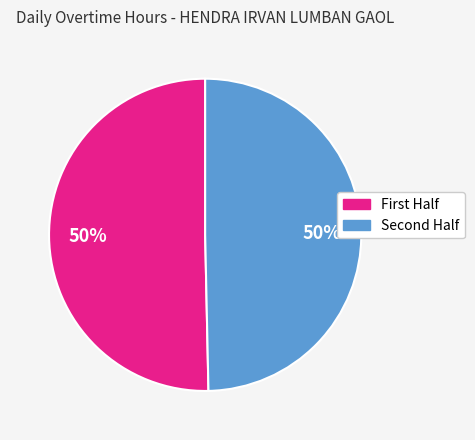

To the nearest percent, what is the average slice percentage?

50%